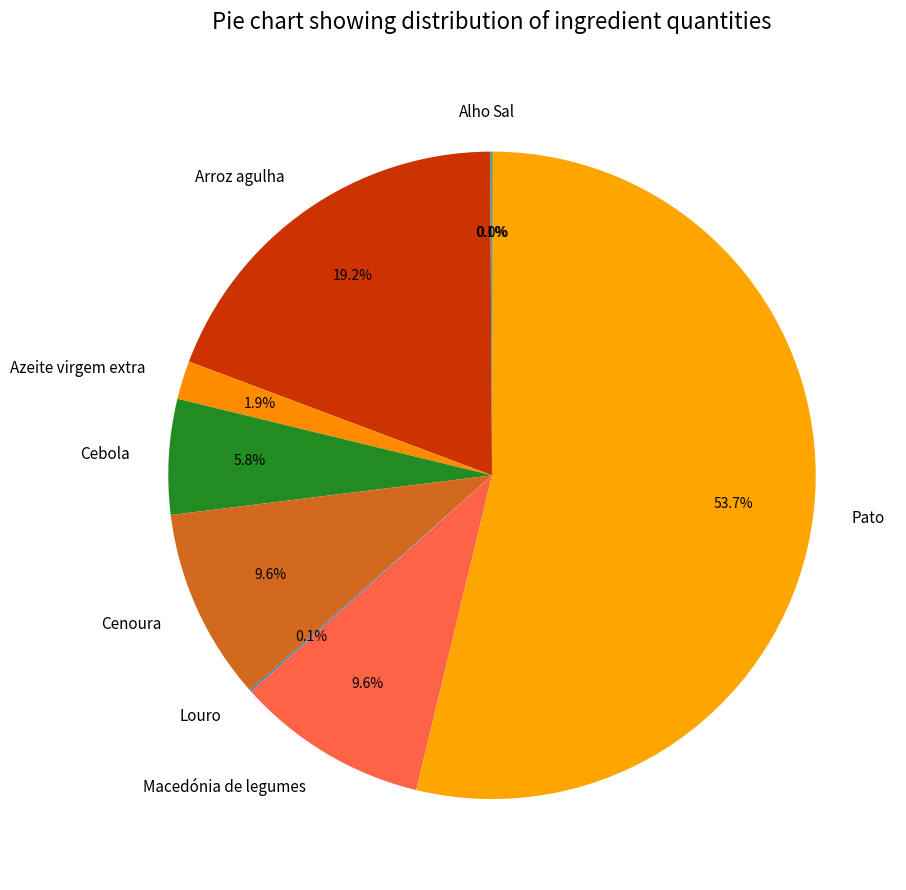

Which category has the biggest portion of the pie?

Pato